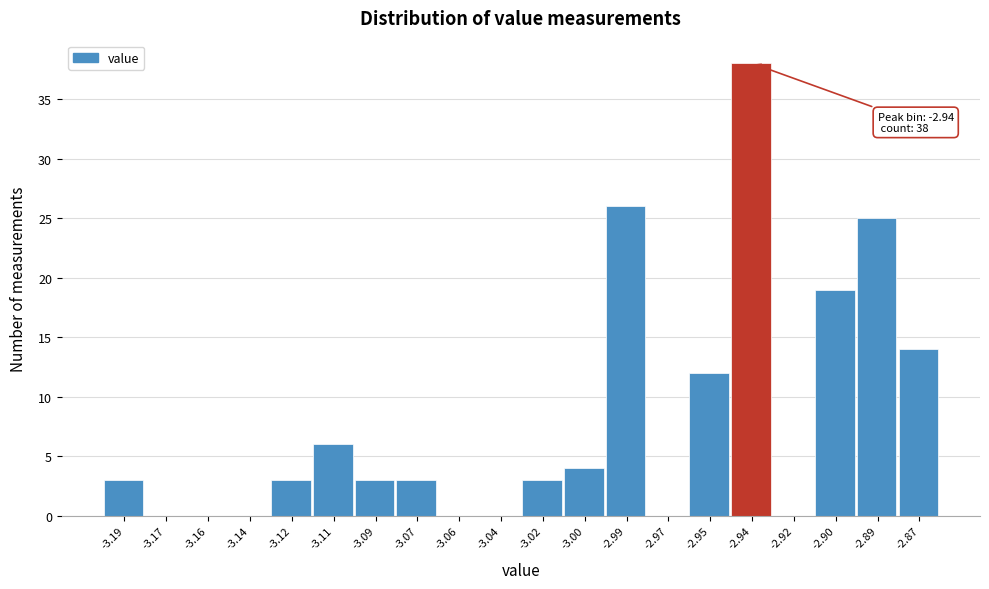

Reading right to left, transcribe all the data shown in this chart.

-2.87=14	-2.89=25	-2.90=19	-2.92=0	-2.94=38	-2.95=12	-2.97=0	-2.99=26	-3.00=4	-3.02=3	-3.04=0	-3.06=0	-3.07=3	-3.09=3	-3.11=6	-3.12=3	-3.14=0	-3.16=0	-3.17=0	-3.19=3